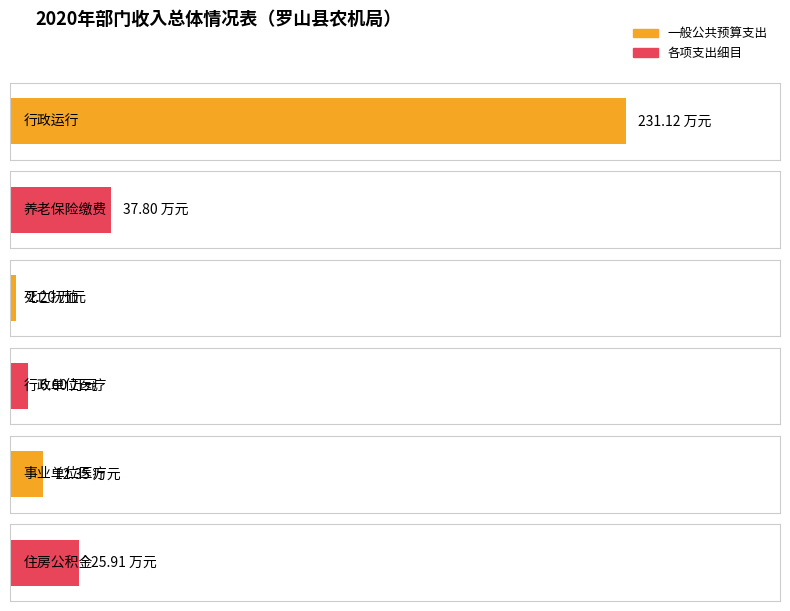

Which series has the largest total across all categories?

一般公共预算